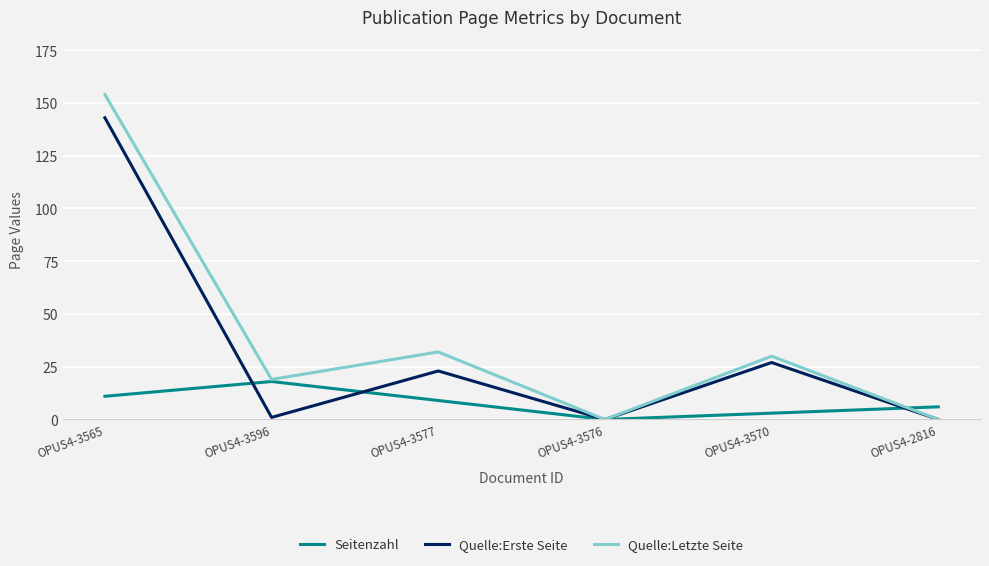

After their last crossing, which series has the higher values: Seitenzahl or Quelle:Erste Seite?

Seitenzahl